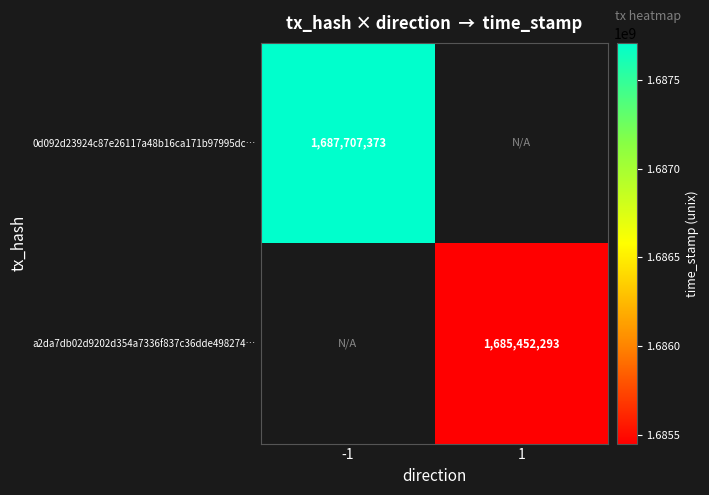

Count the number of data series in this chart.

2